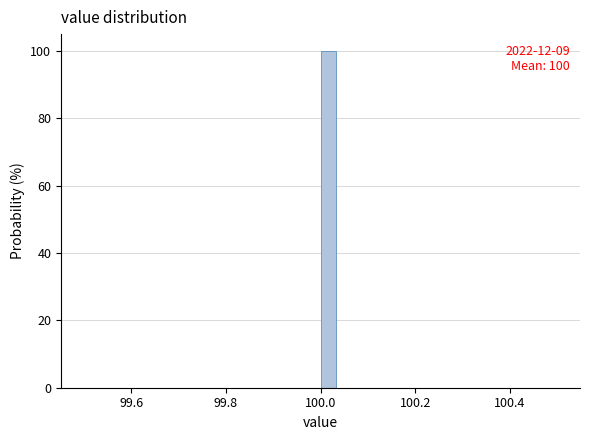

Around what value on the x-axis is the tallest bar? Give the approximate position of its centre, as read against the axis.

100.02